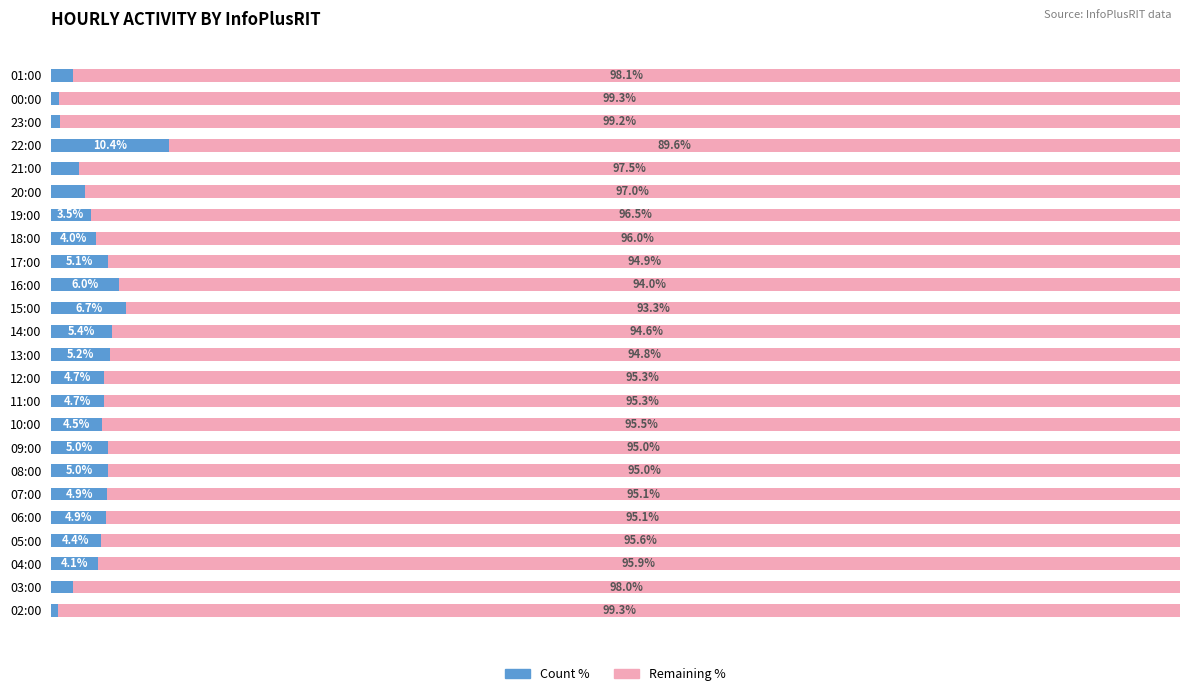

At which label does Count % reach its peak?

22:00